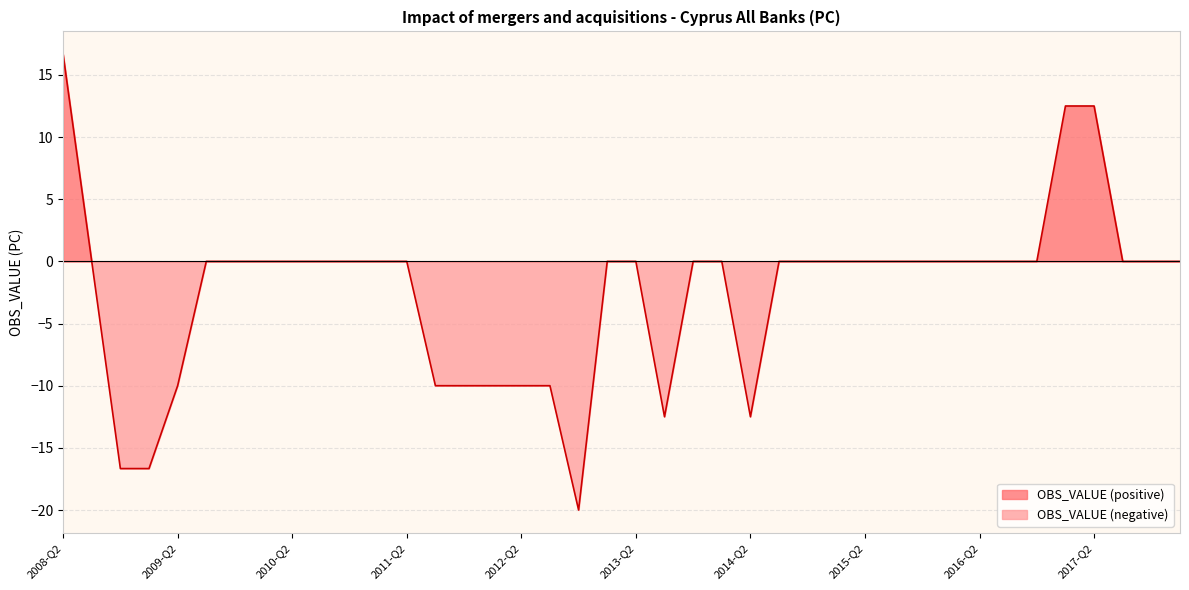

Does the chart display data point markers on the line(s)?

No